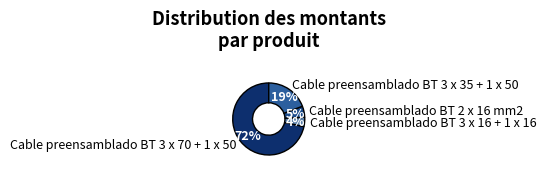

To the nearest percent, what portion does Cable preensamblado BT 3 x 70 + 1 x 50 represent?

72%